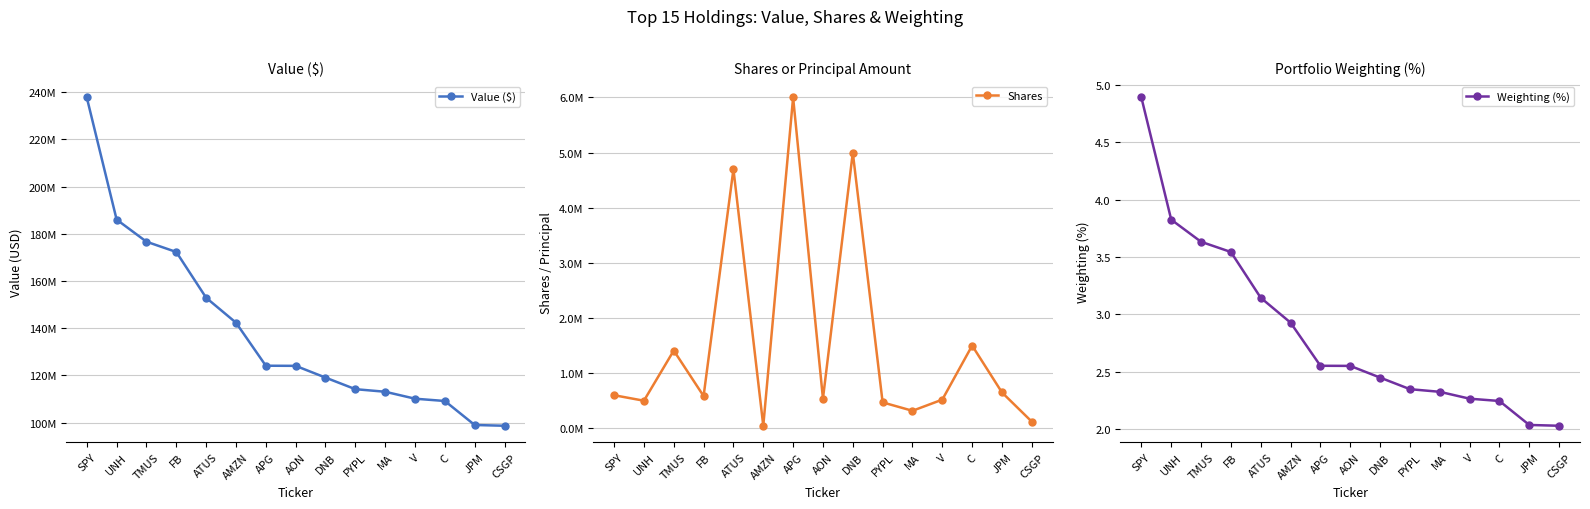

Where is Value ($) nearest to the value 168212500?

FB